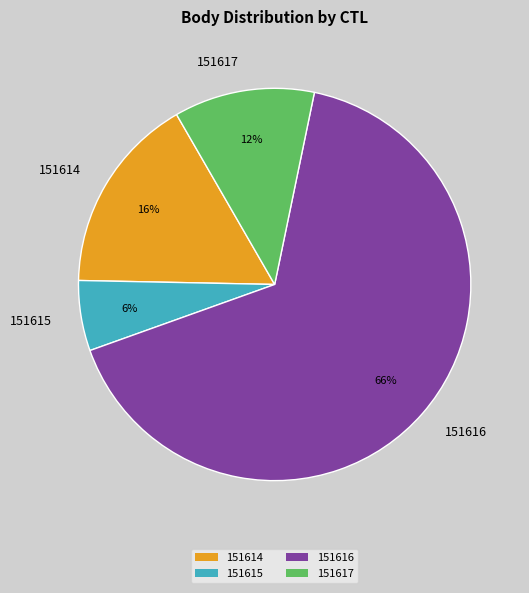

How many segments does this pie chart have?

4